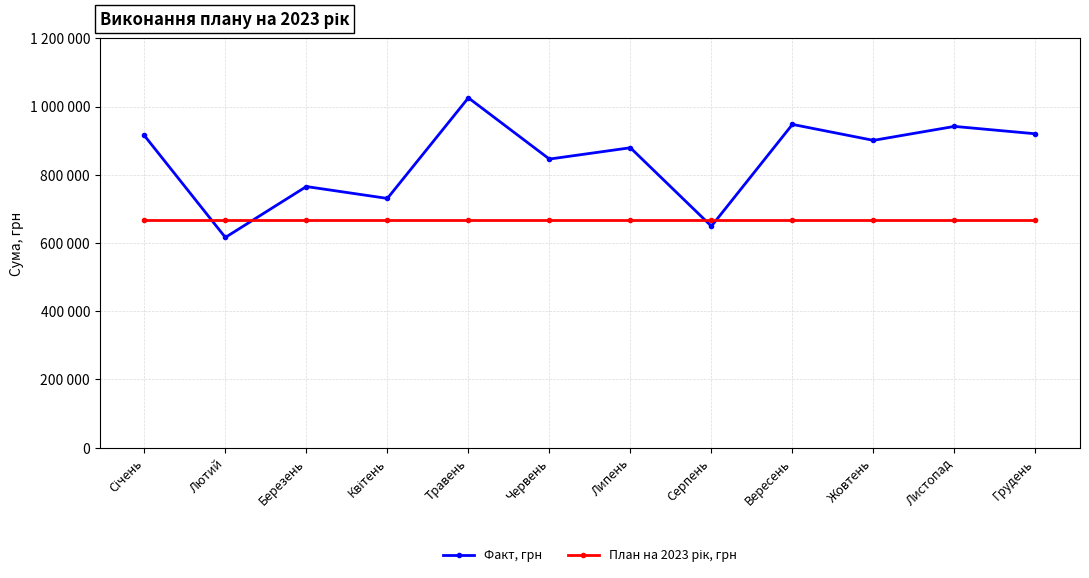

What is the difference between the maximum and minimum values in the Факт, грн series?

409160.4